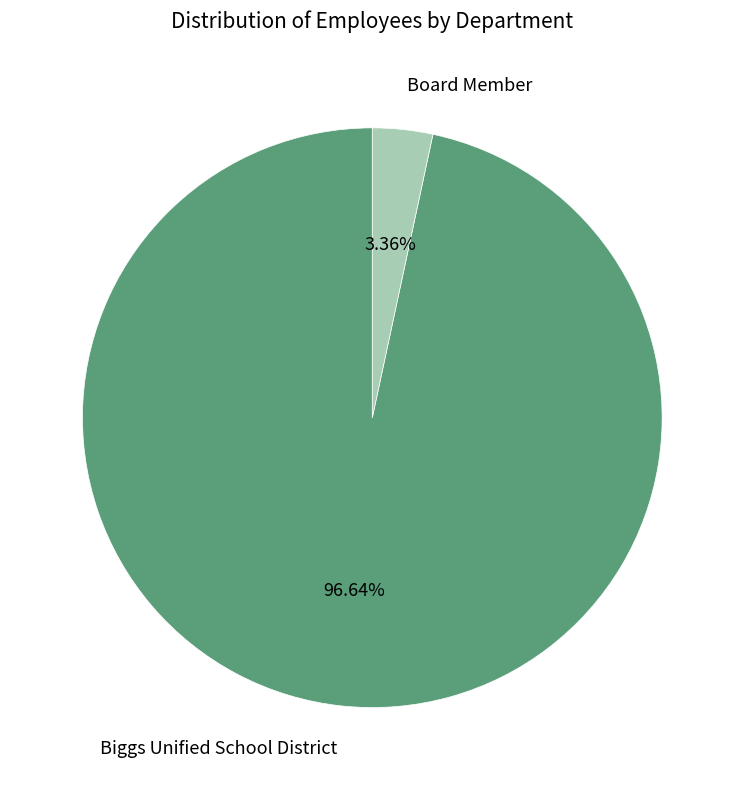

Is there any slice that represents more than half of the pie?

Yes